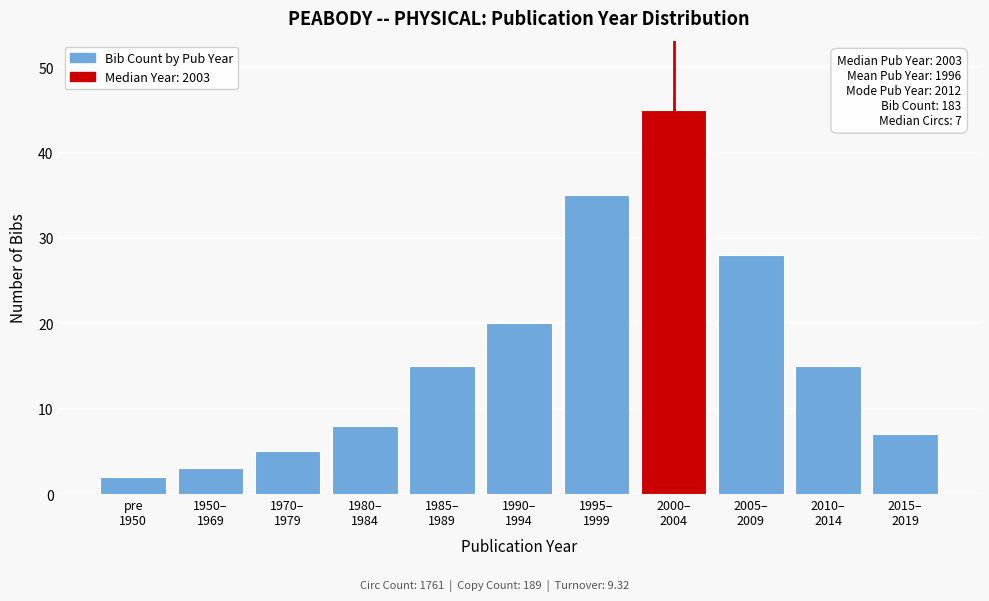

Reading left to right, extract all data points from this chart.

2	3	5	8	15	20	35	45	28	15	7